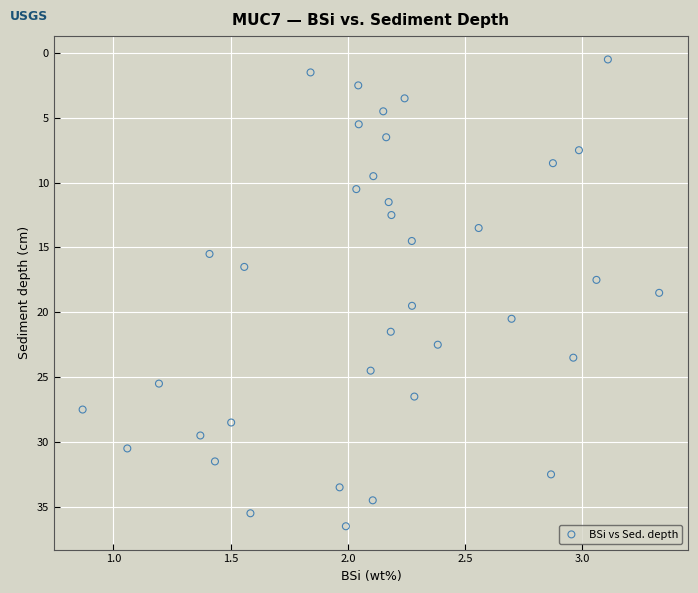

What is the range of X values (max minus min)?

2.5